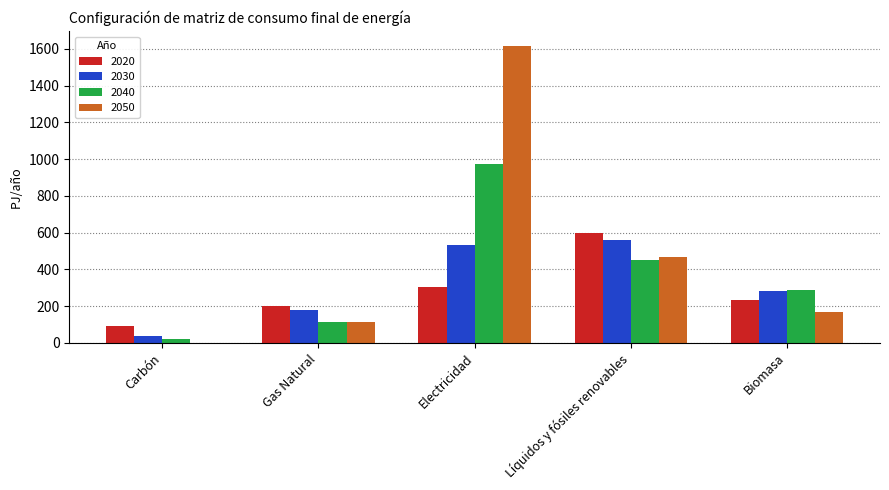

Where is 2040 nearest to the value 495?

Líquidos y fósiles renovables